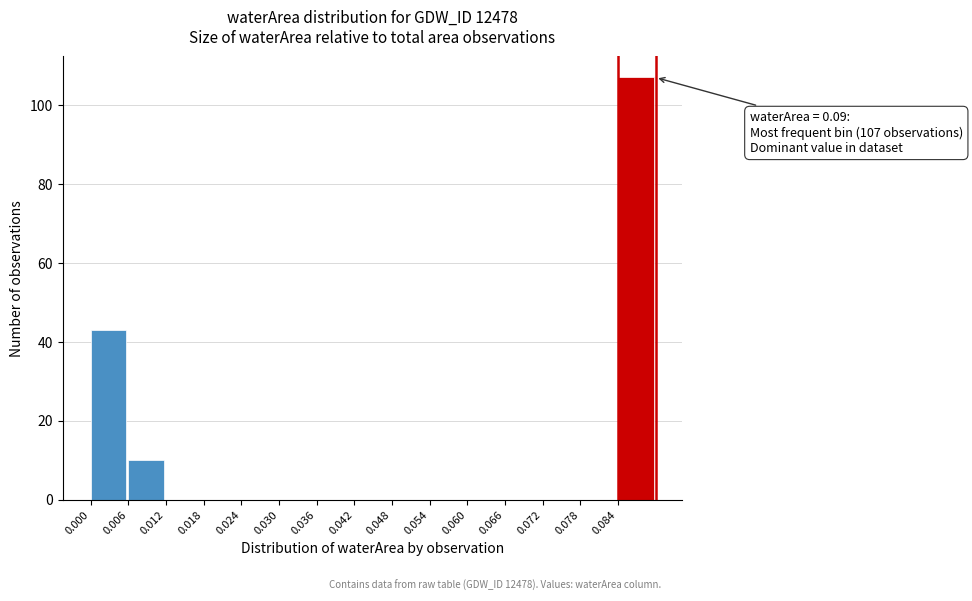

Which range on the x-axis has the tallest bar?

0.084 to 0.090